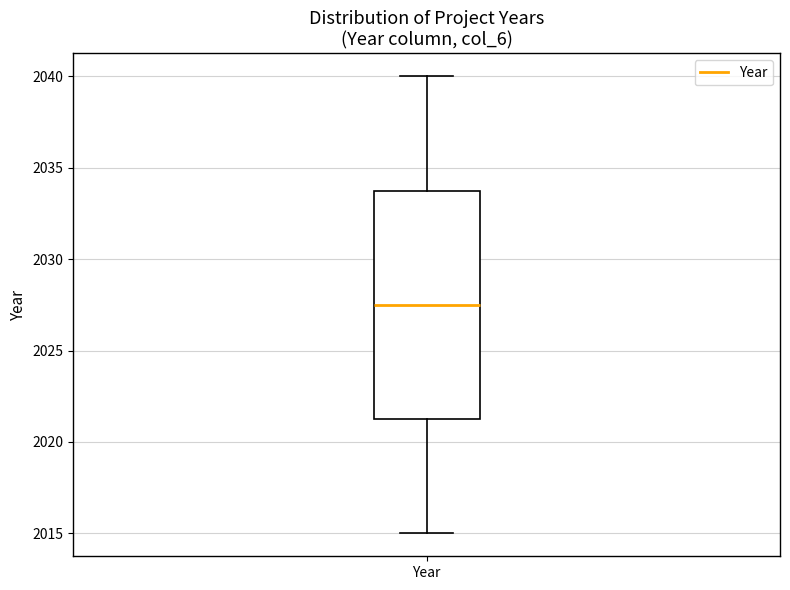

Transcribe this box plot: give where the median line is, the range the box spans, and where the two whiskers end, as read against the y-axis. The values are not printed on the chart, so give them approximately, as read against the axis.

median 2027.5, box 2021.5 to 2034.0, whiskers 2015.0 to 2040.0